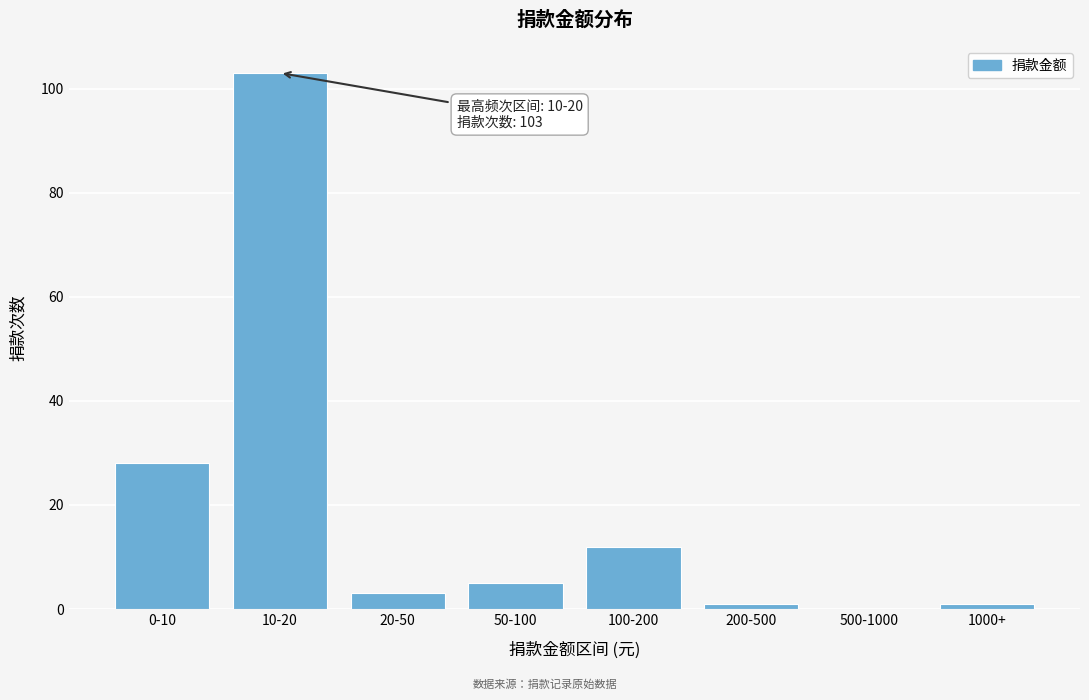

Reading right to left, extract all data points from this chart.

1000+=1	500-1000=0	200-500=1	100-200=12	50-100=5	20-50=3	10-20=103	0-10=28